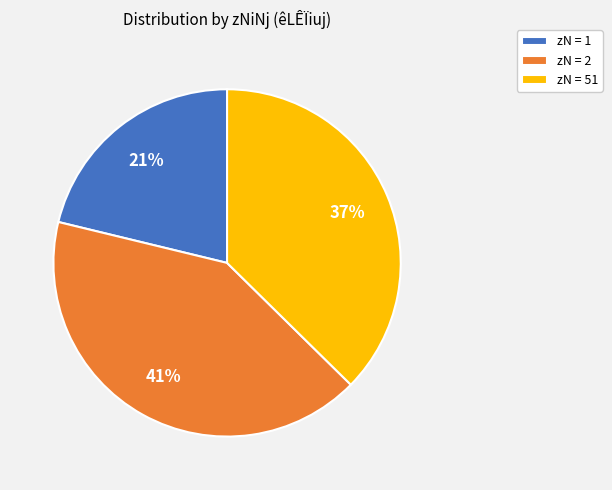

Which category has the smallest portion of the pie?

zN = 1